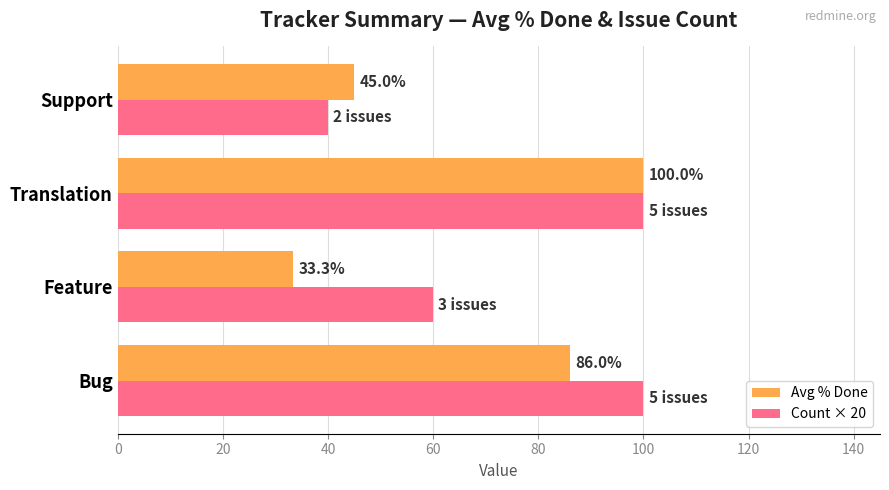

What is the approximate value of Count × 20 at Bug?

100.0